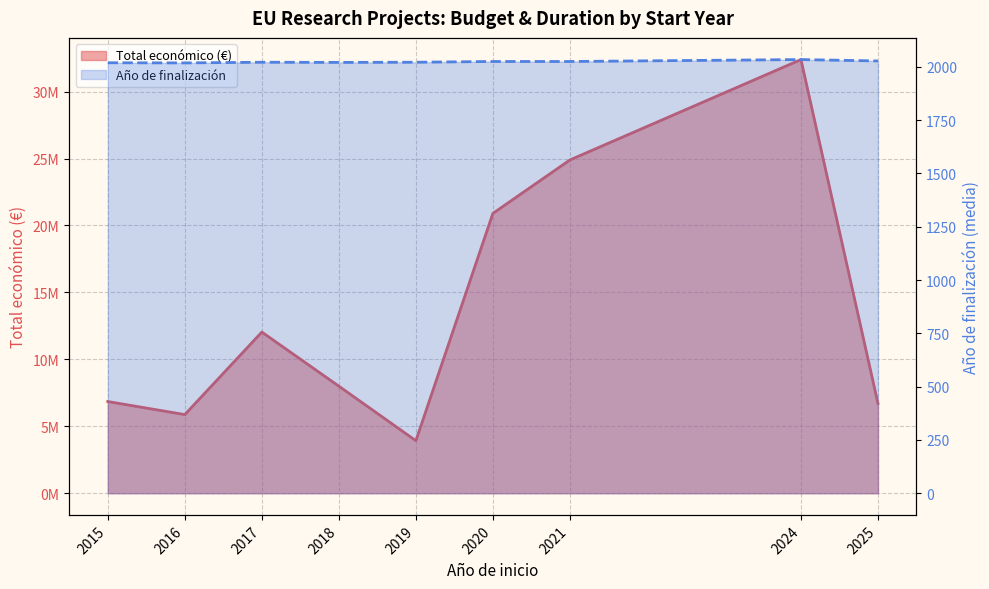

What is the total value across all series at 2025?

6702895.5